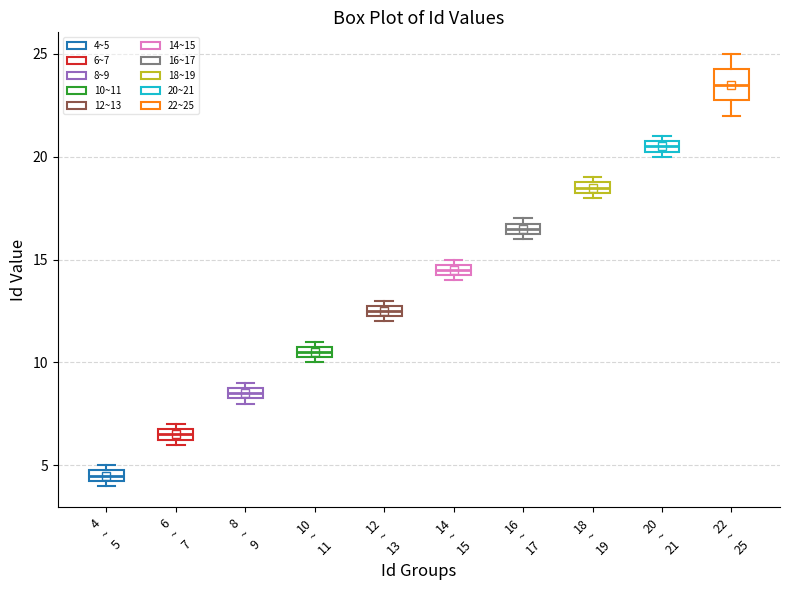

Where is the lower edge of the box for 16 ~ 17 on the y-axis? The values are not printed on the chart, so give them approximately, as read against the axis.

16.5